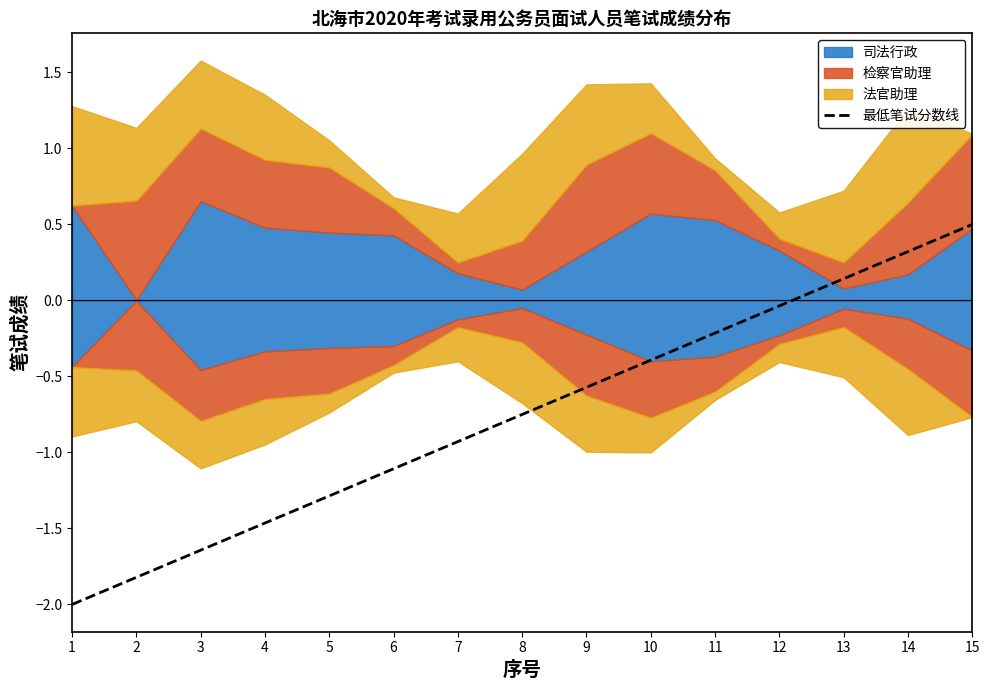

How many positive values are there?

3